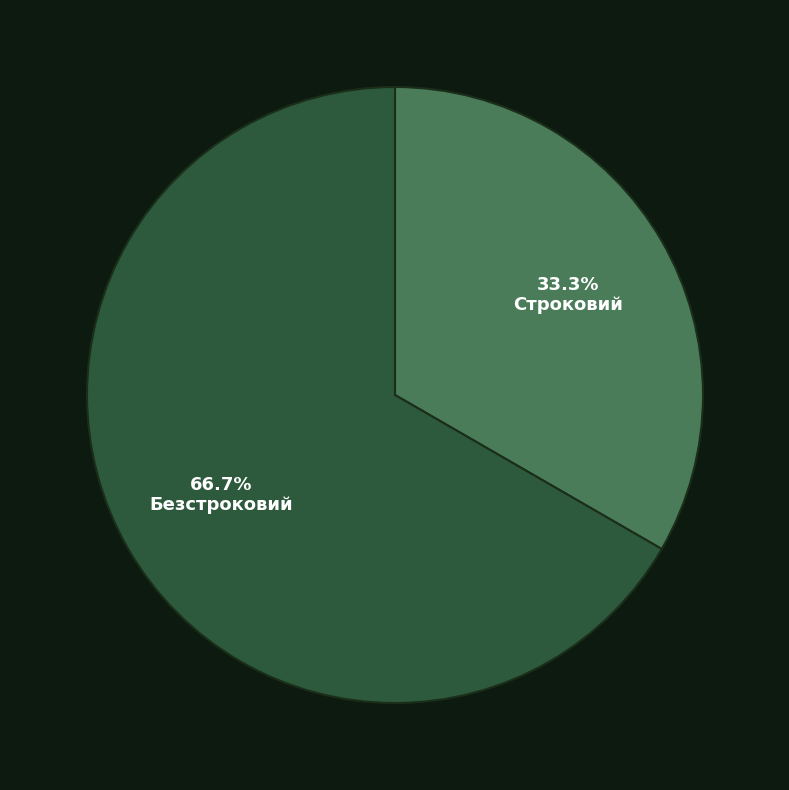

To the nearest percent, what percentage of the pie is Строковий?

33%